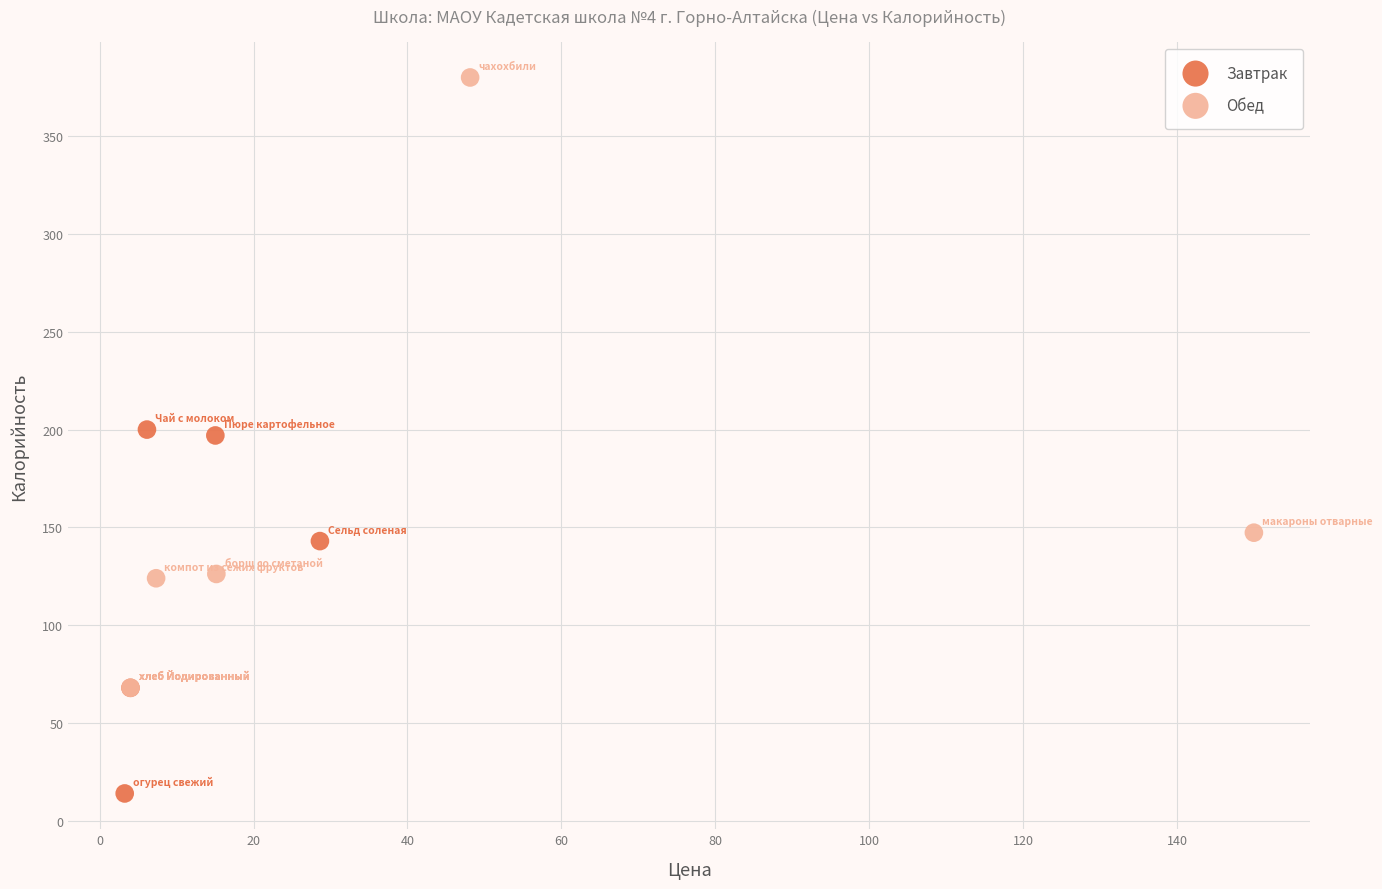

Which series reaches the maximum Y coordinate?

Обед